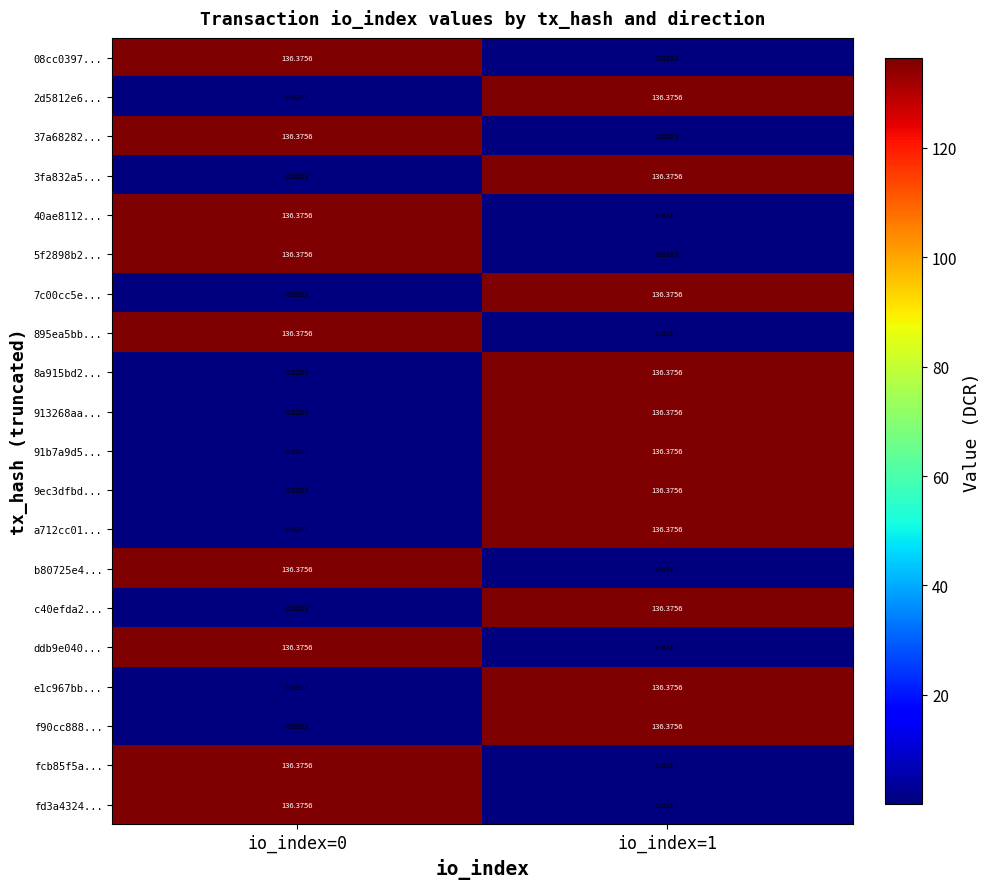

How many data points does each series have?

2